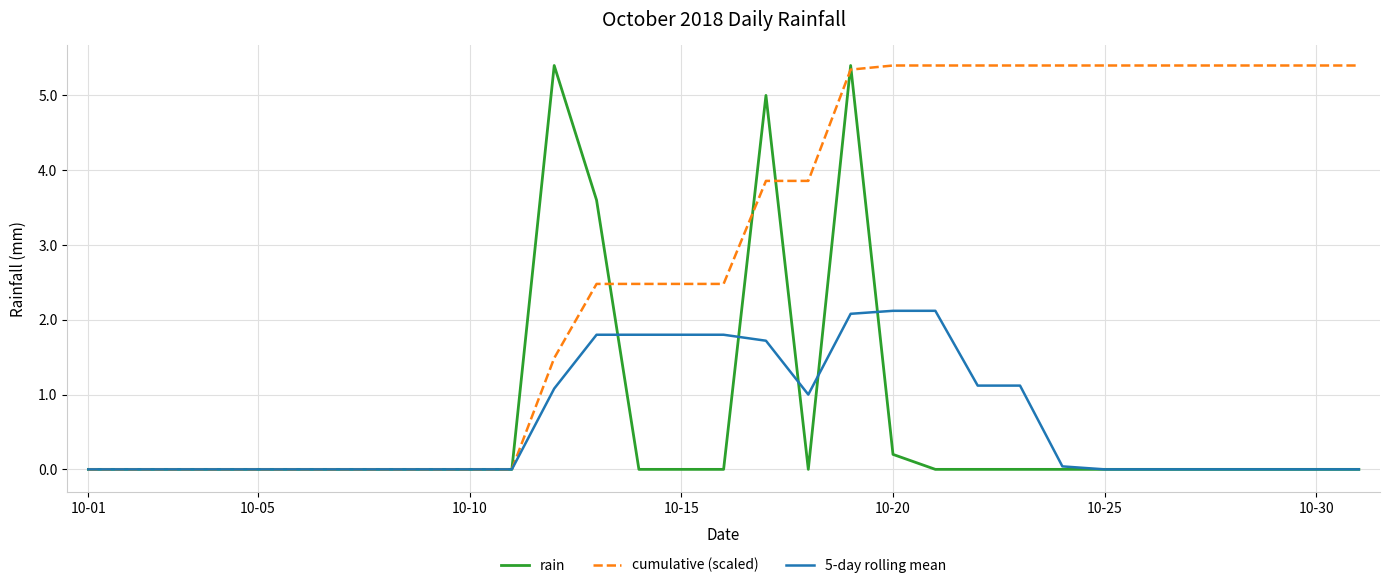

What is the greatest value displayed?

5.4